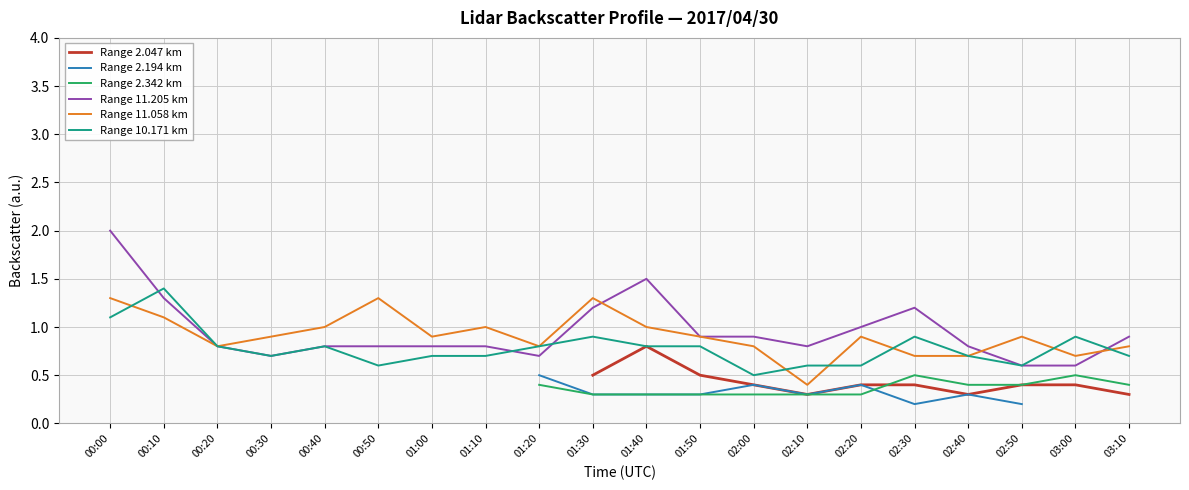

What is the lowest value of the Range 11.058 km series?

0.4